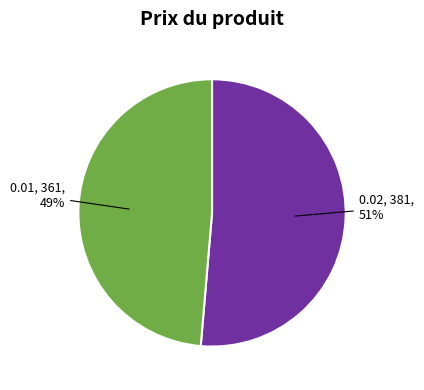

To the nearest percent, what is the average slice percentage?

50%